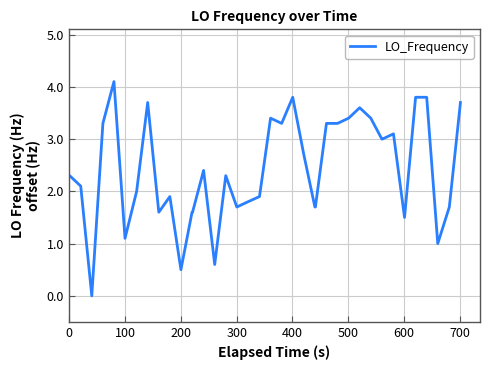

What is the greatest value displayed?

4.1